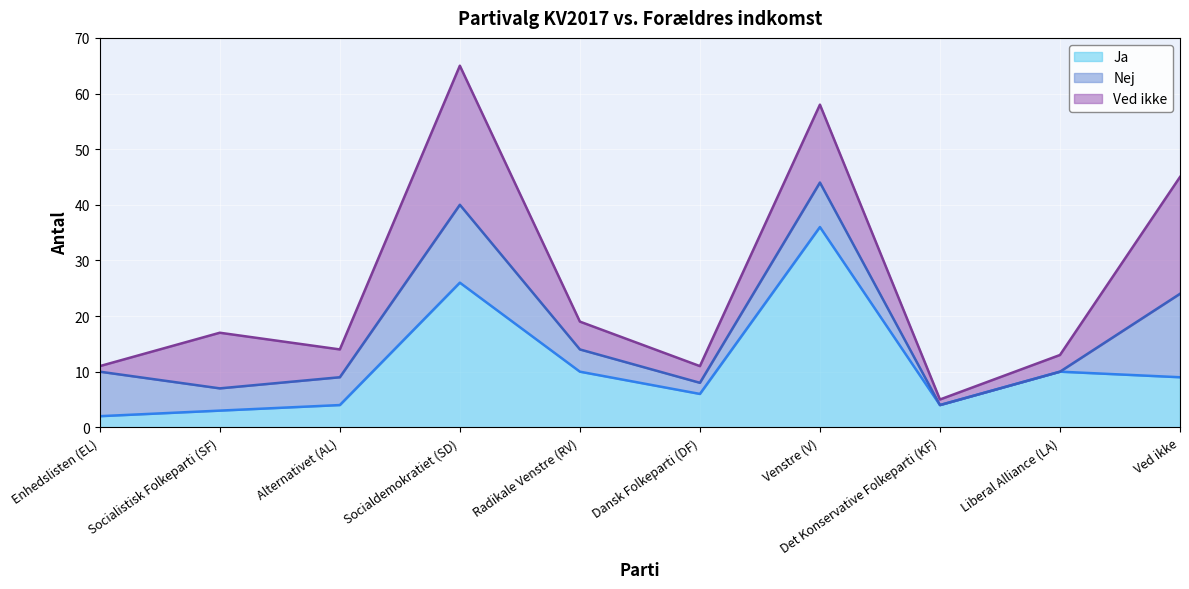

True or false: Ved ikke has a value of 21 at Ved ikke.

True